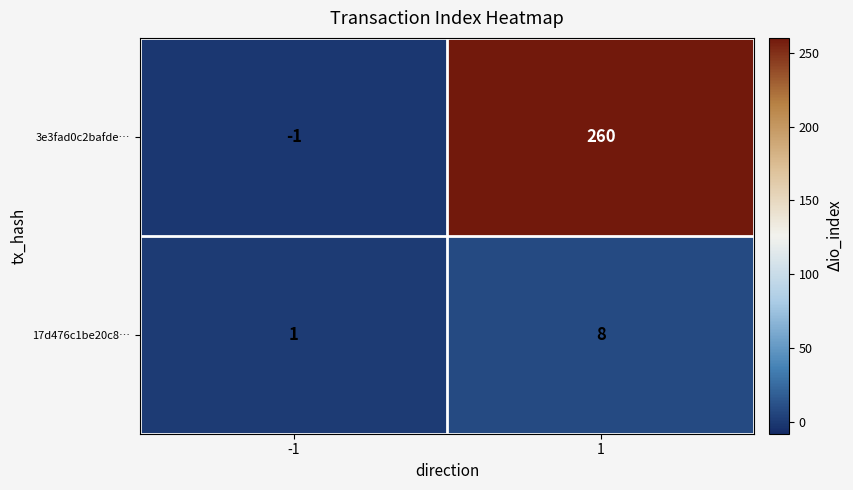

What is the total value across all series at 1?

268